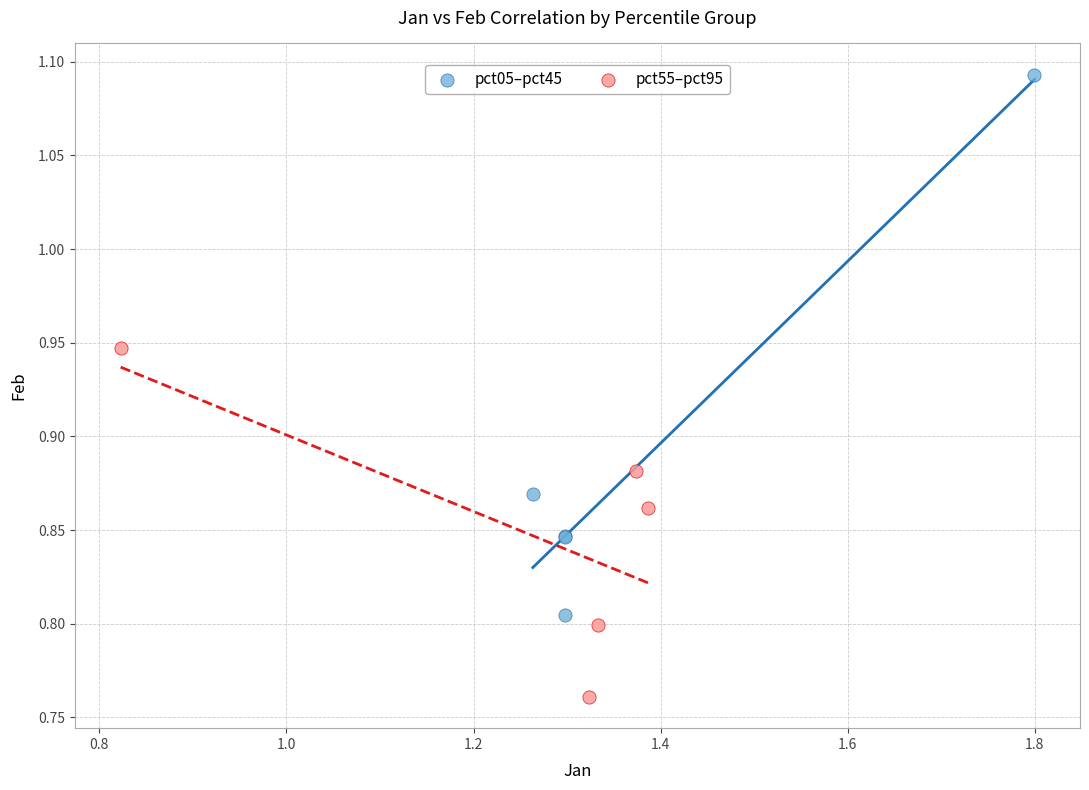

What are all the series names shown in the legend?

pct05–pct45, pct55–pct95